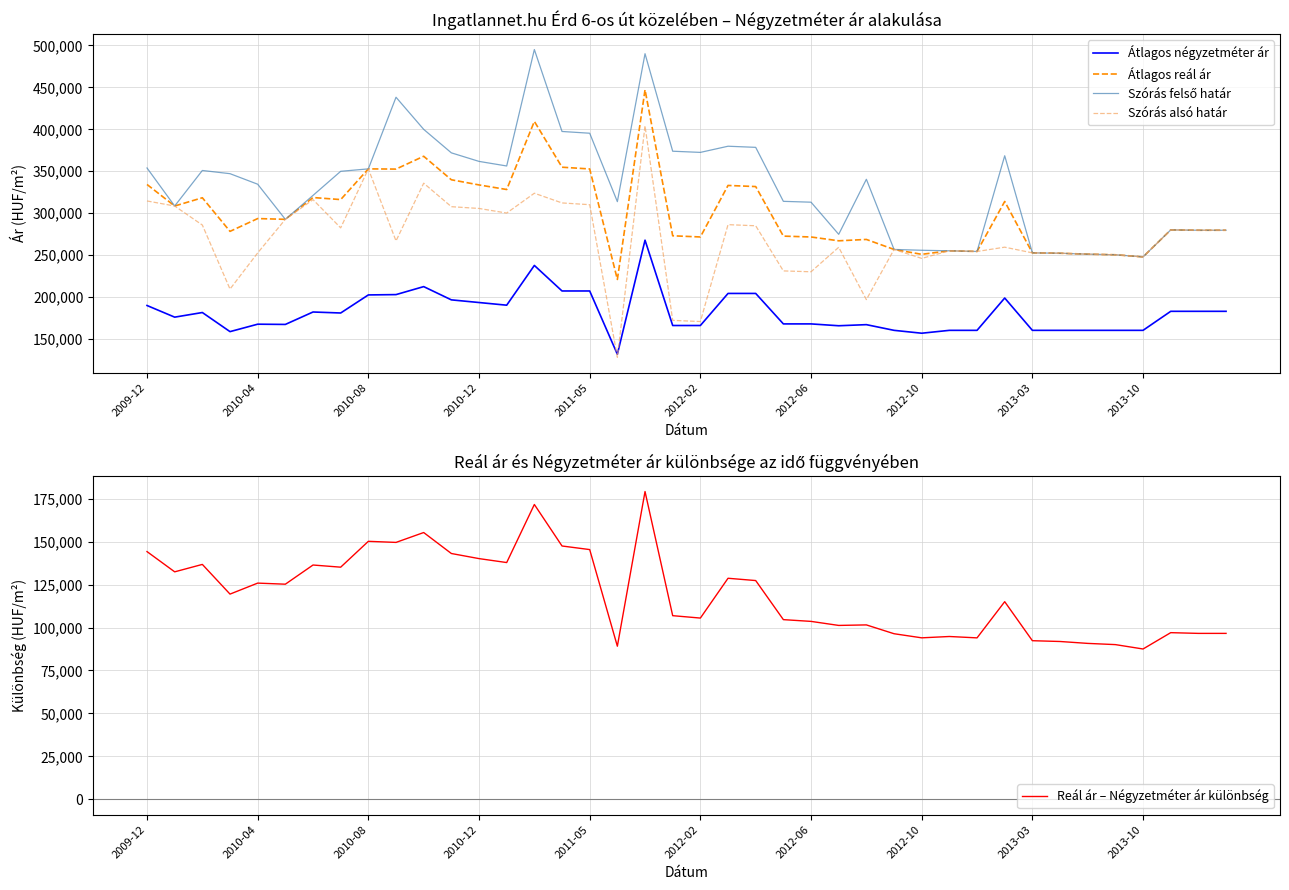

What is the minimum value for Szórás alsó határ?

128395